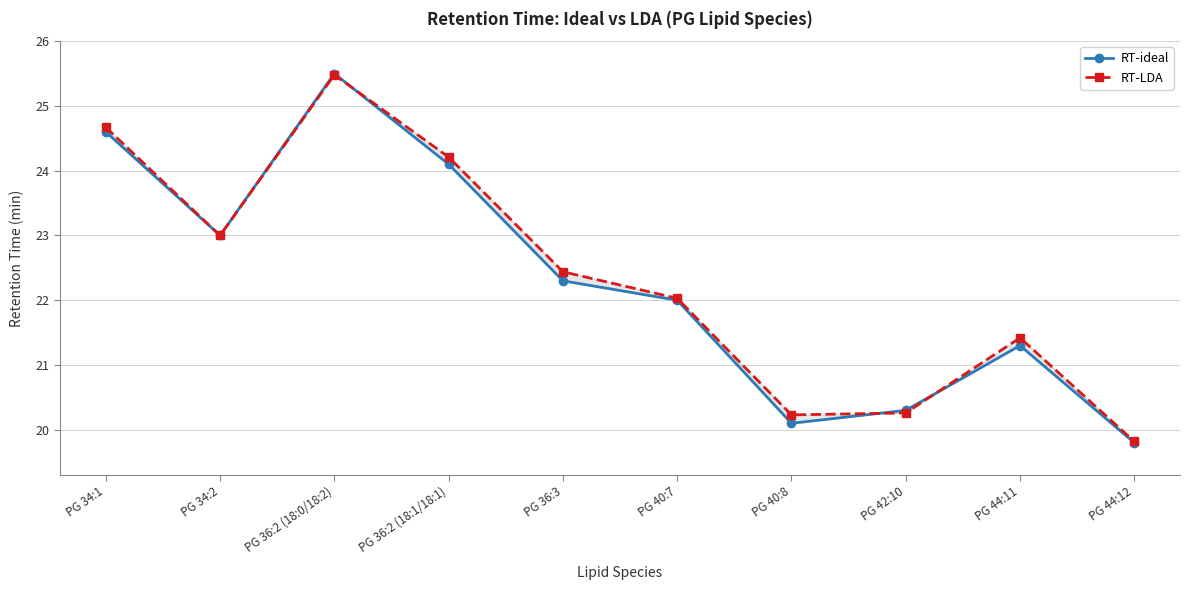

After their last crossing, which series has the higher values: RT-ideal or RT-LDA?

RT-LDA